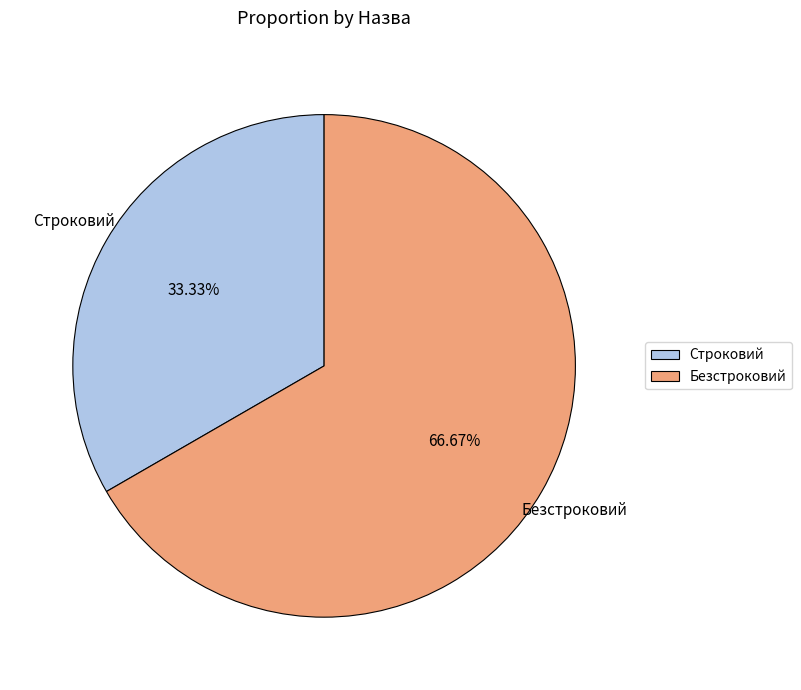

Is Строковий the majority of the pie?

No